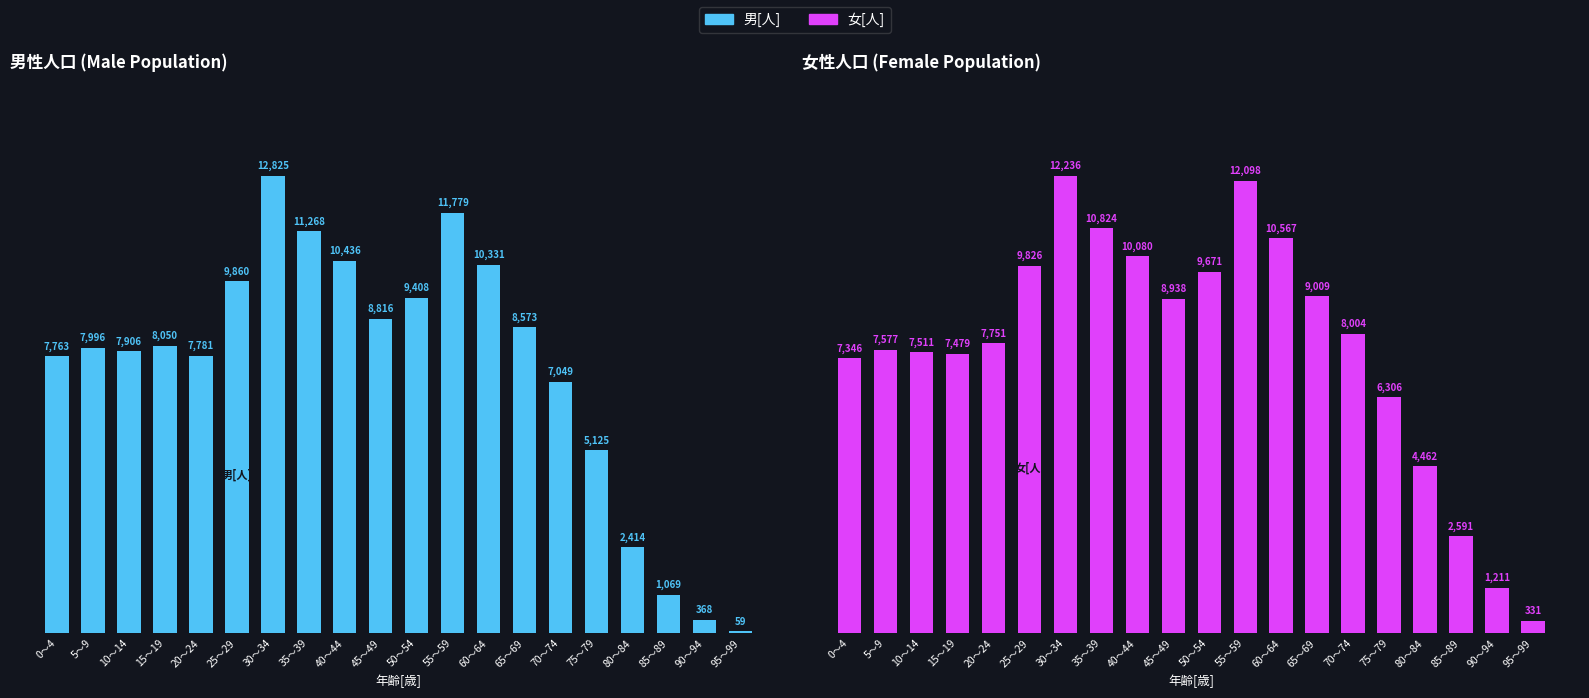

At which category does the chart reach its minimum across all series?

95～99